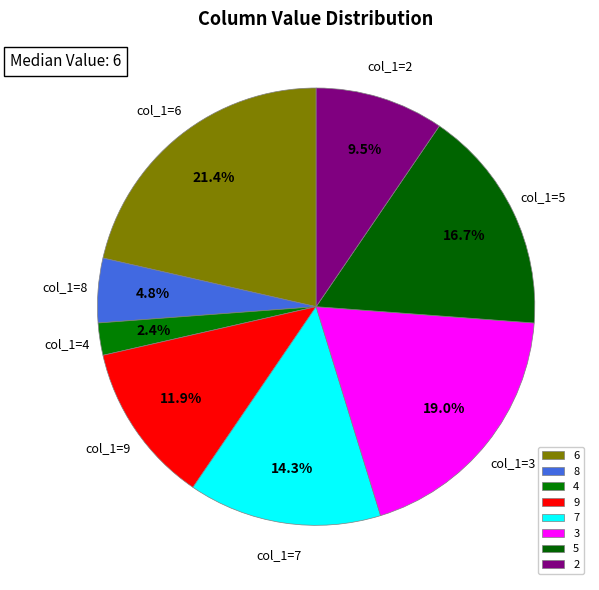

To the nearest percent, what is the average slice percentage?

12%